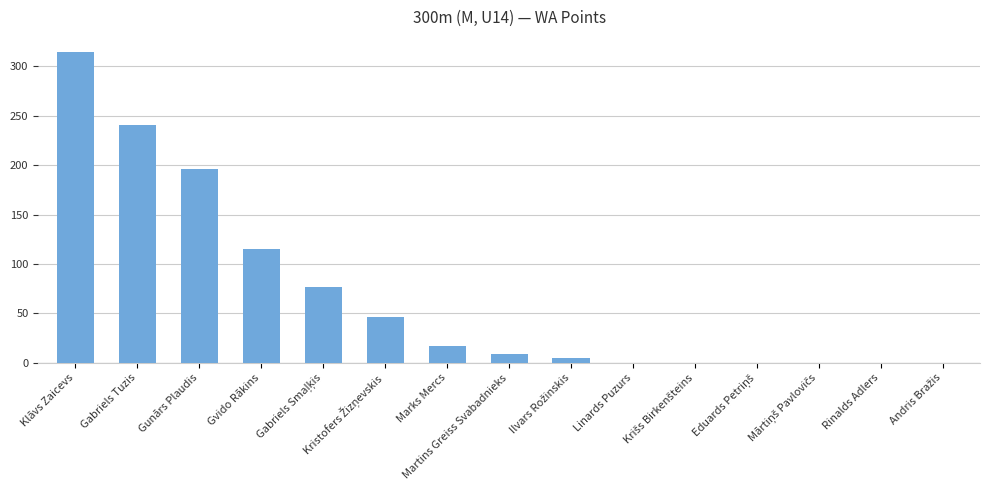

What is the sum of all values?

1020